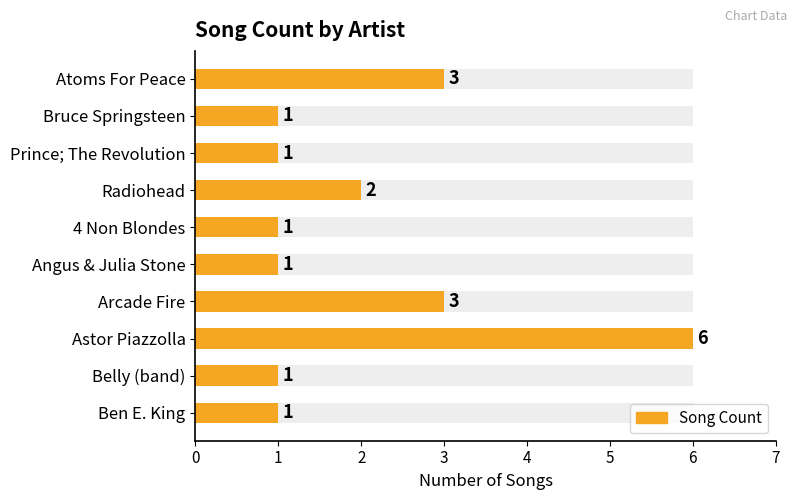

What is the value of the 8th bar from the left?

6